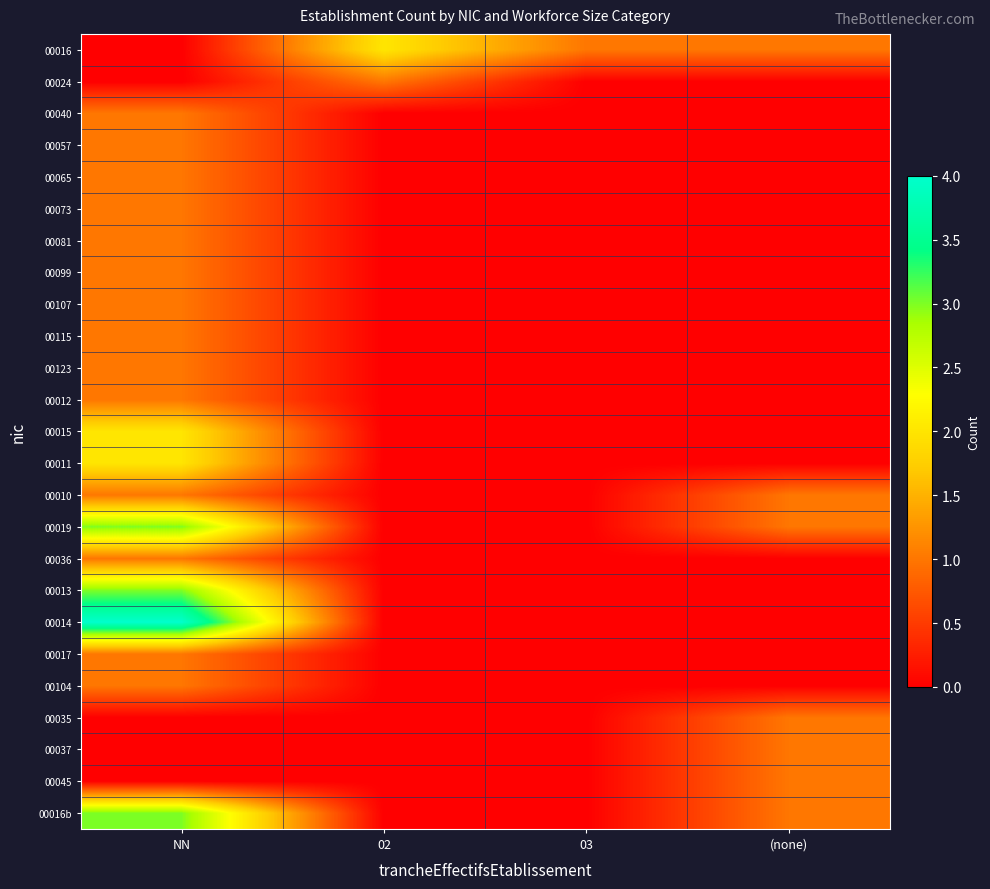

Reading left to right, list all the values displayed in this chart.

00016: NN=0	02=2	03=1	(none)=1
00024: NN=0	02=1	03=0	(none)=0
00040: NN=1	02=0	03=0	(none)=0
00057: NN=1	02=0	03=0	(none)=0
00065: NN=1	02=0	03=0	(none)=0
00073: NN=1	02=0	03=0	(none)=0
00081: NN=1	02=0	03=0	(none)=0
00099: NN=1	02=0	03=0	(none)=0
00107: NN=1	02=0	03=0	(none)=0
00115: NN=1	02=0	03=0	(none)=0
00123: NN=1	02=0	03=0	(none)=0
00012: NN=1	02=0	03=0	(none)=0
00015: NN=2	02=0	03=0	(none)=0
00011: NN=2	02=0	03=0	(none)=0
00010: NN=1	02=0	03=0	(none)=1
00019: NN=3	02=0	03=0	(none)=1
00036: NN=1	02=0	03=0	(none)=0
00013: NN=3	02=0	03=0	(none)=0
00014: NN=4	02=0	03=0	(none)=0
00017: NN=1	02=0	03=0	(none)=0
00104: NN=1	02=0	03=0	(none)=0
00035: NN=0	02=0	03=0	(none)=1
00037: NN=0	02=0	03=0	(none)=1
00045: NN=0	02=0	03=0	(none)=1
00016b: NN=3	02=0	03=0	(none)=1